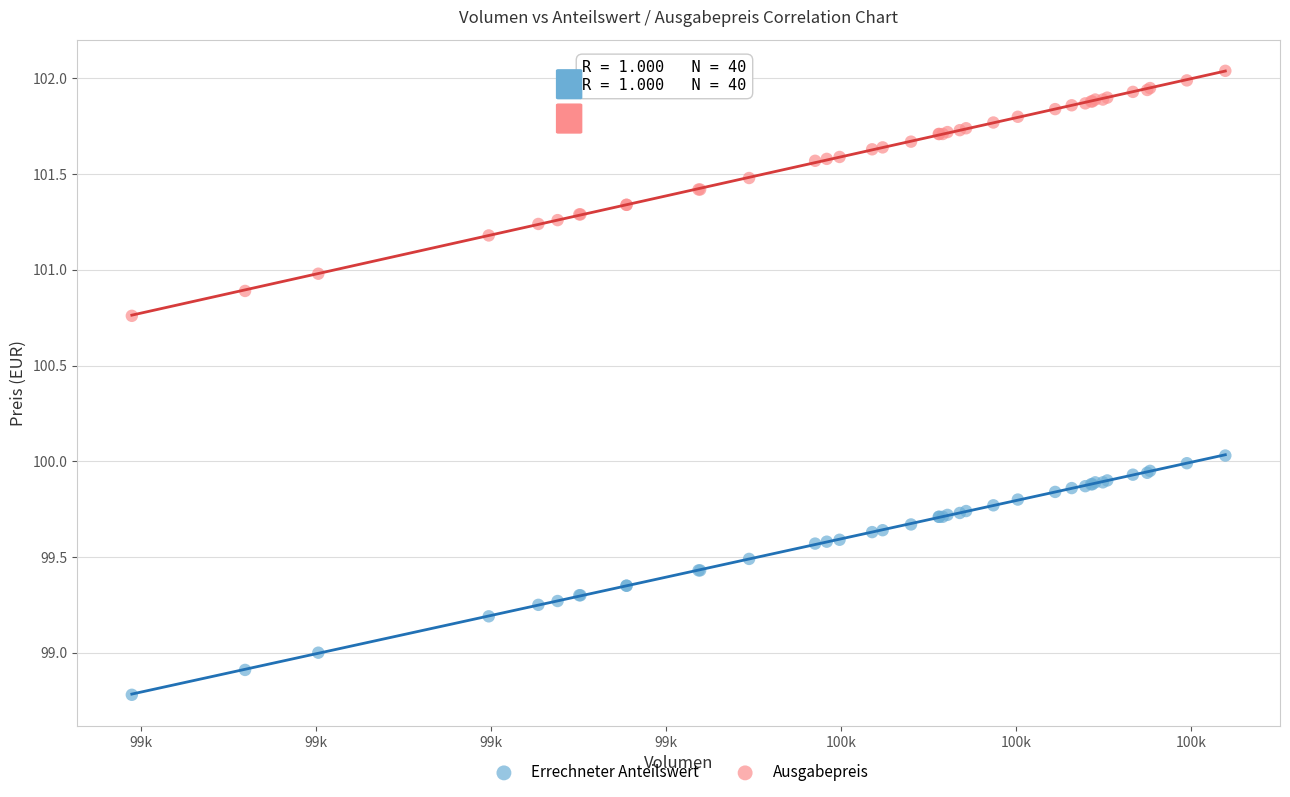

Which series reaches the maximum Y coordinate?

Ausgabepreis